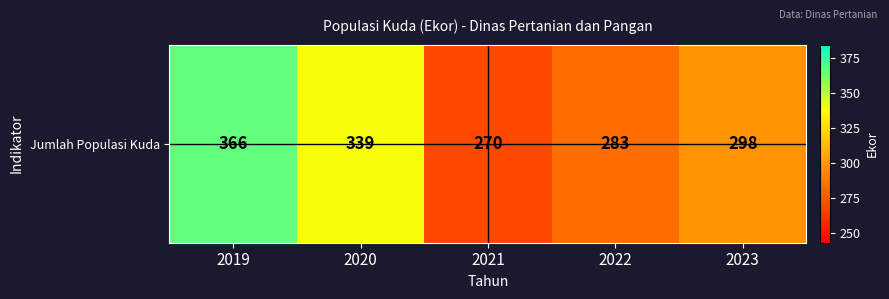

How many values exceed 298?

2